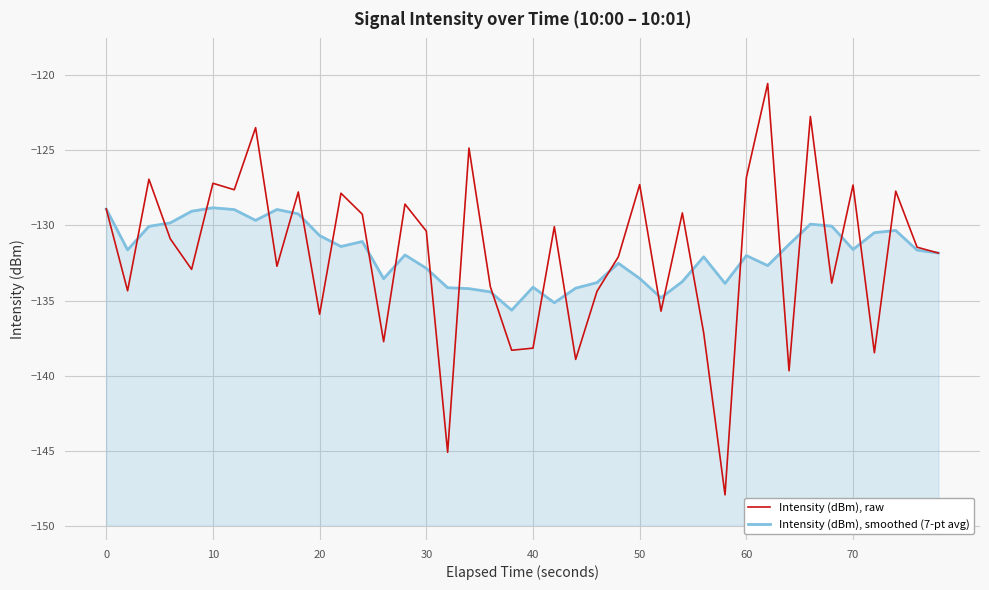

How many intersections are there between Intensity (dBm), raw and Intensity (dBm), smoothed (7-pt avg)?

25